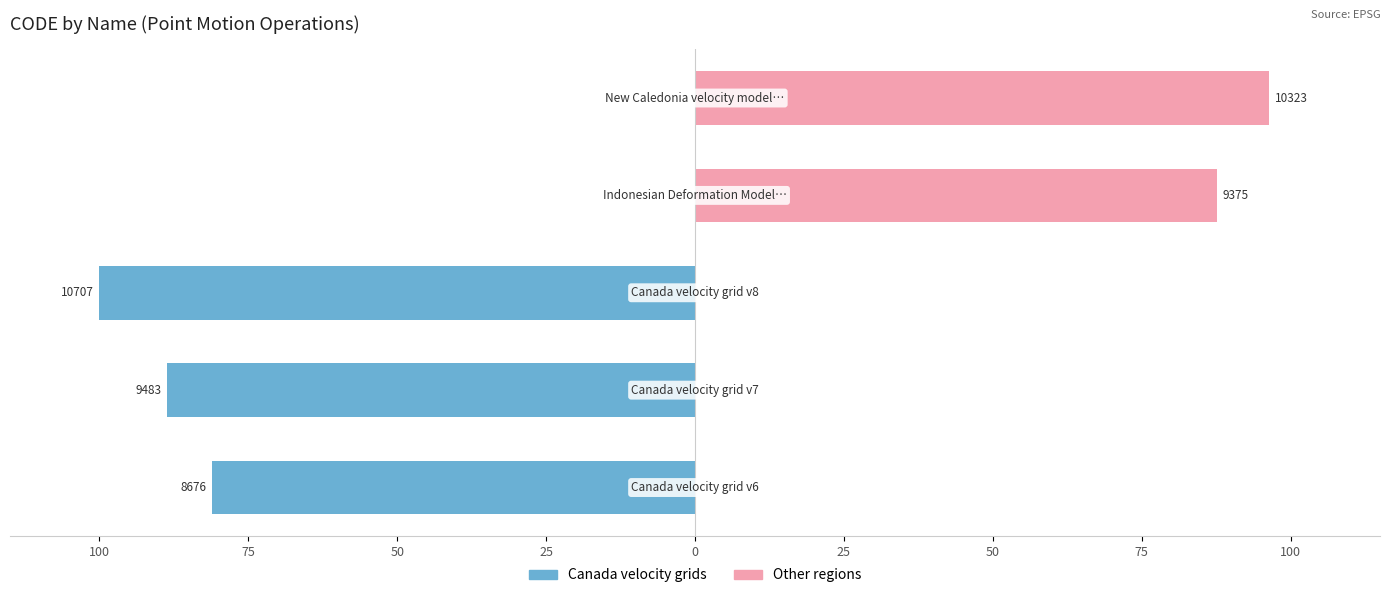

What is the maximum value for Group B (Other)?

96.4